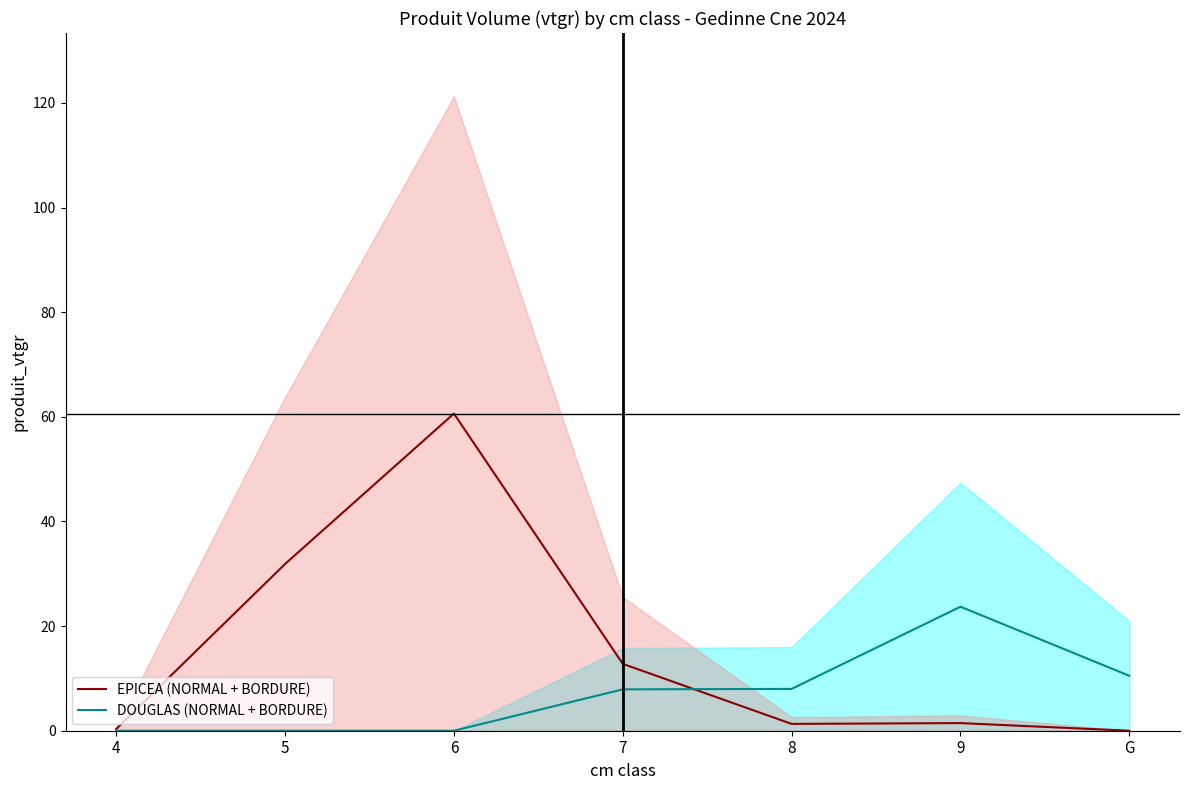

How many values in the EPICEA (NORMAL + BORDURE) series exceed 1?

5